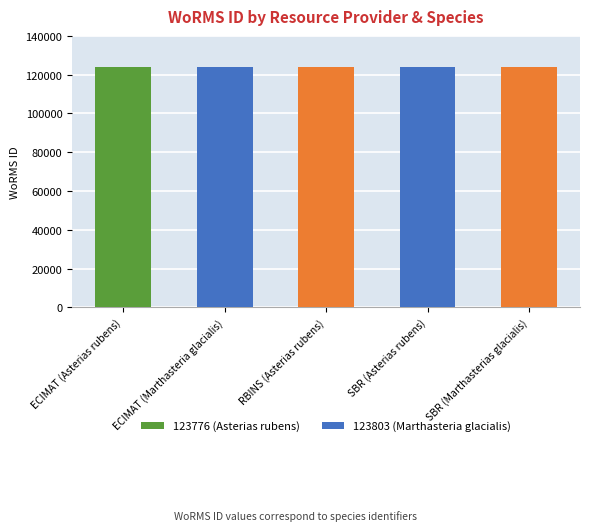

What value does the data have at ECIMAT (Asterias rubens), to the nearest 10?

123780